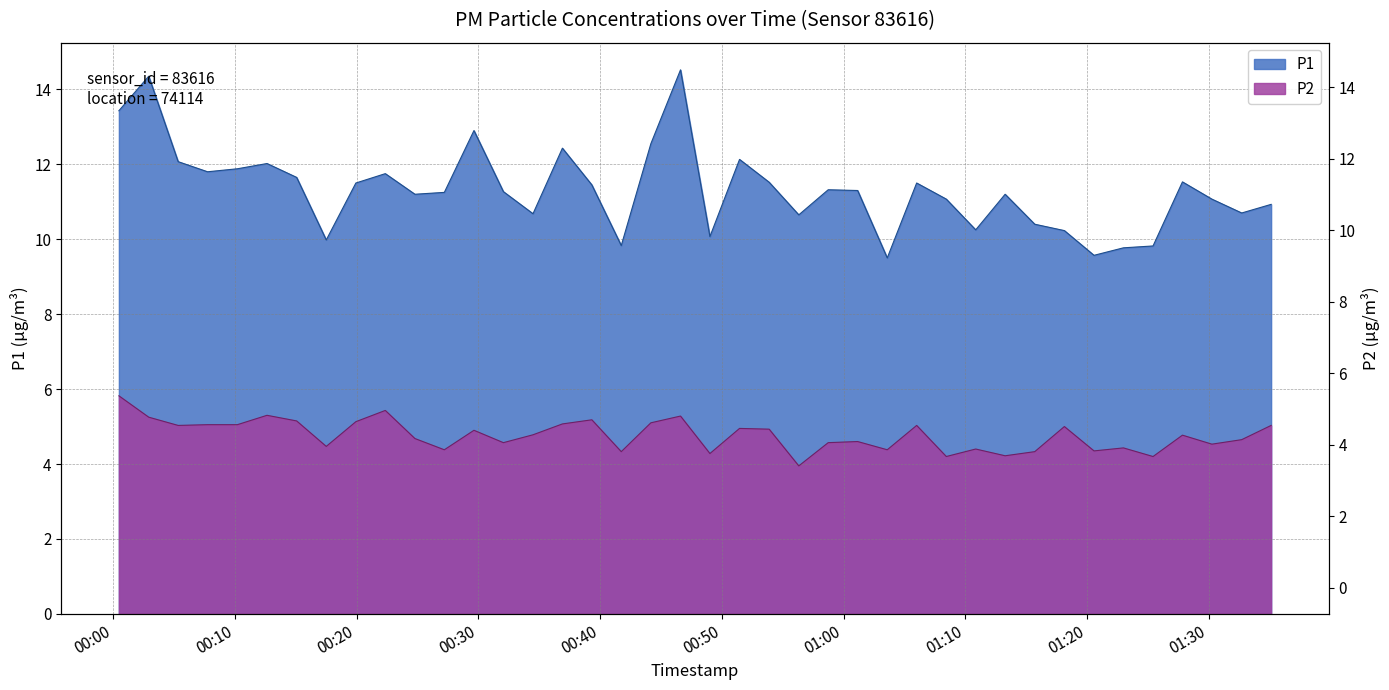

List the series in order of their overall mean, highest first.

P1, P2